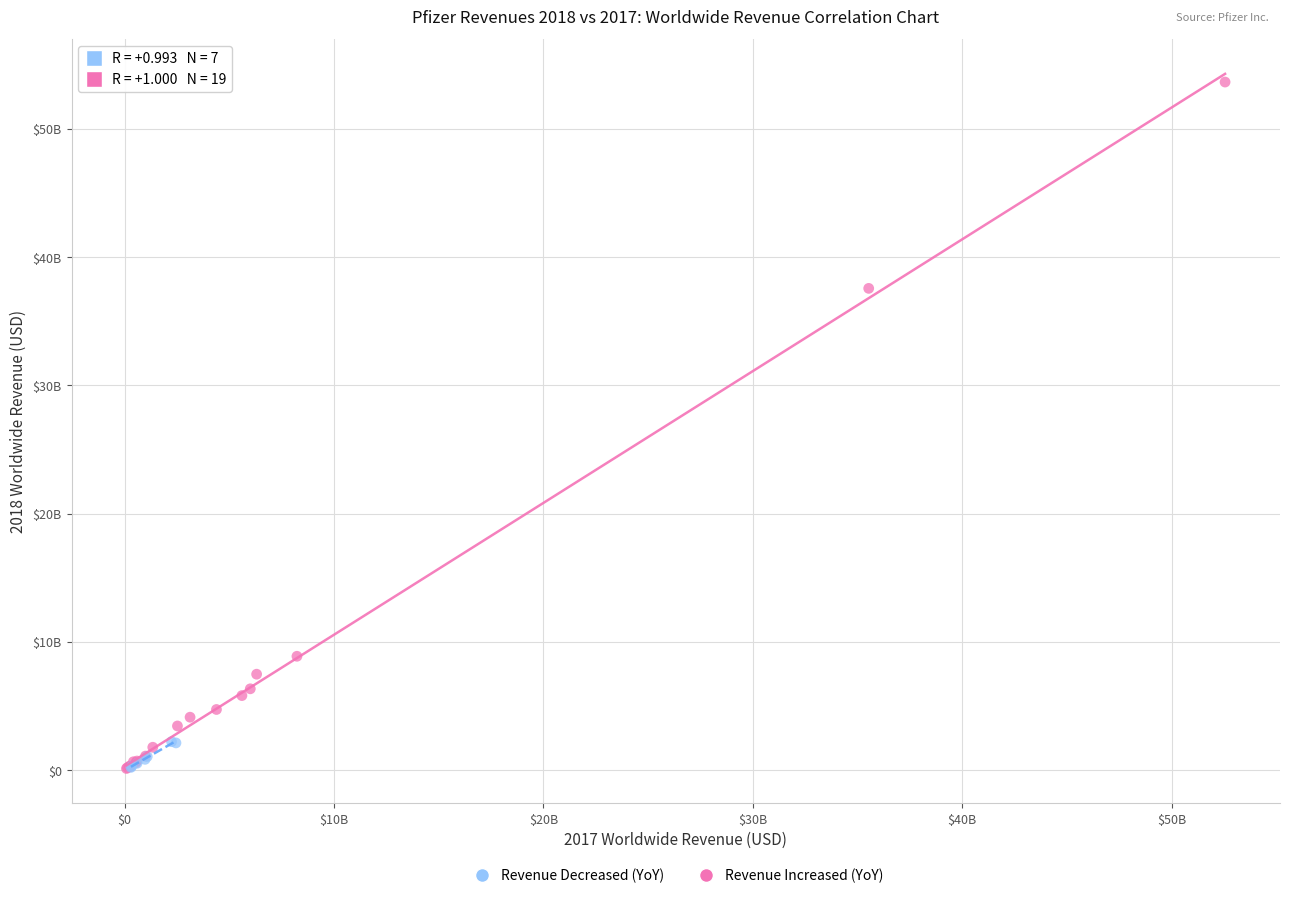

Which series contains the highest Y value?

Revenue Increased (YoY)